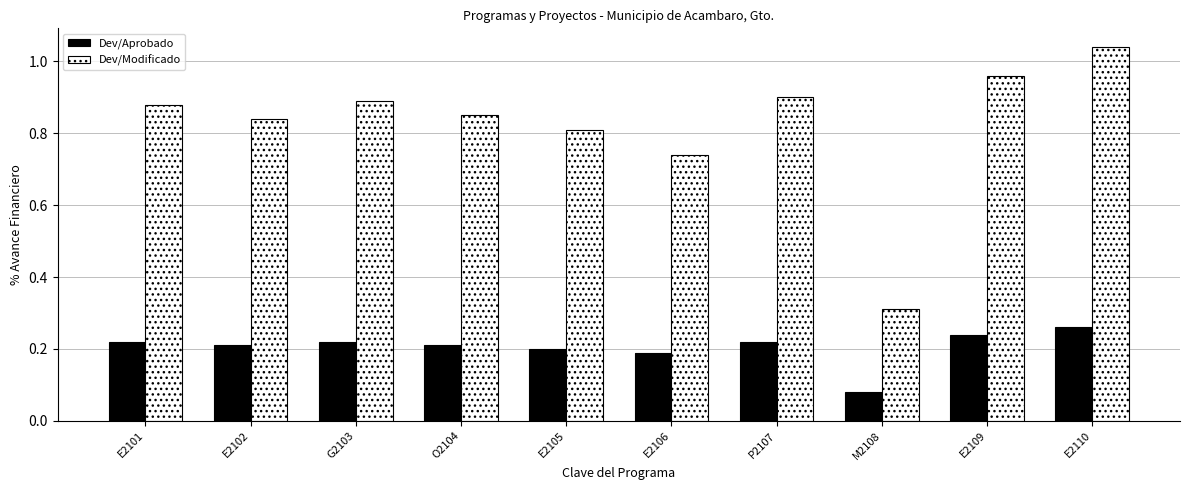

Count the Dev/Aprobado values in the range 0 to 1.

10